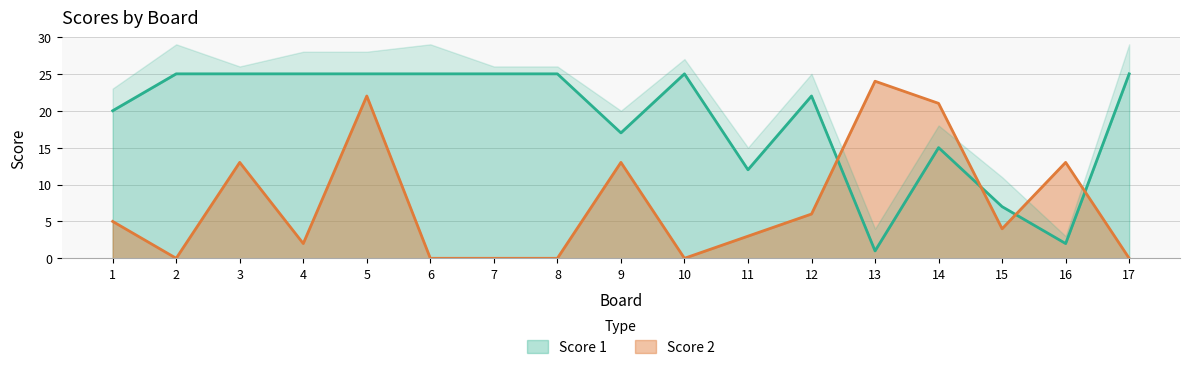

The value of Score 2 at 2 is 0. True or false?

True